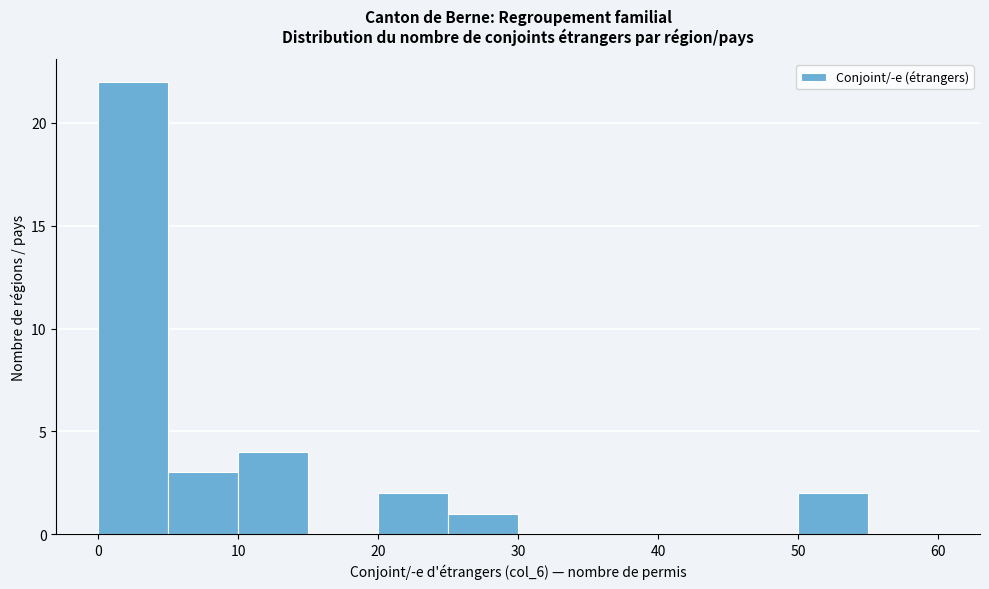

Reading left to right, transcribe this chart: for each bar, give the range it covers on the x-axis and its height. The values are not printed on the chart, so give them approximately, as read against the axis.

0 to 5: 22
5 to 10: 3
10 to 15: 4
15 to 20: 0
20 to 25: 2
25 to 30: 1
30 to 35: 0
35 to 40: 0
40 to 45: 0
45 to 50: 0
50 to 55: 2
55 to 60: 0